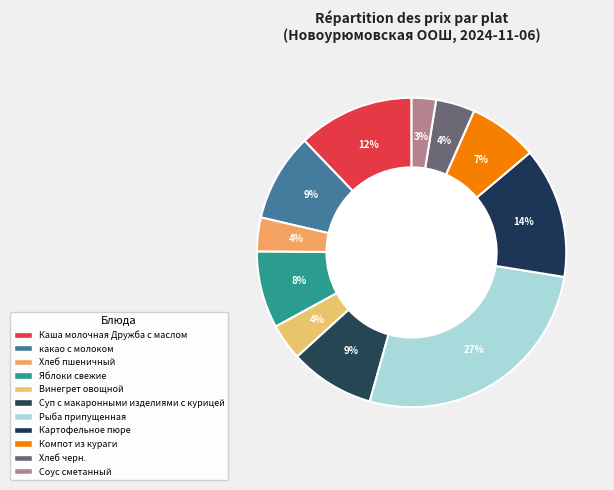

Count the number of slices in the pie.

11